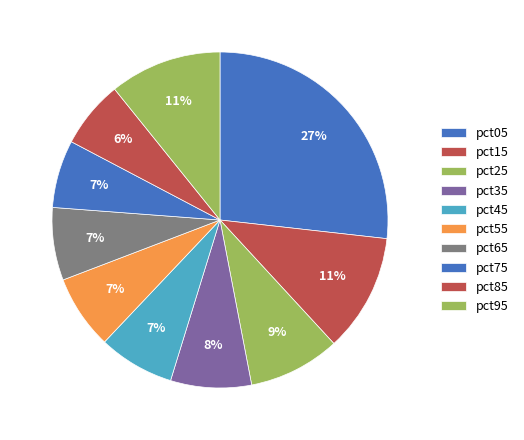

Which has a higher value, pct05 or pct25?

pct05